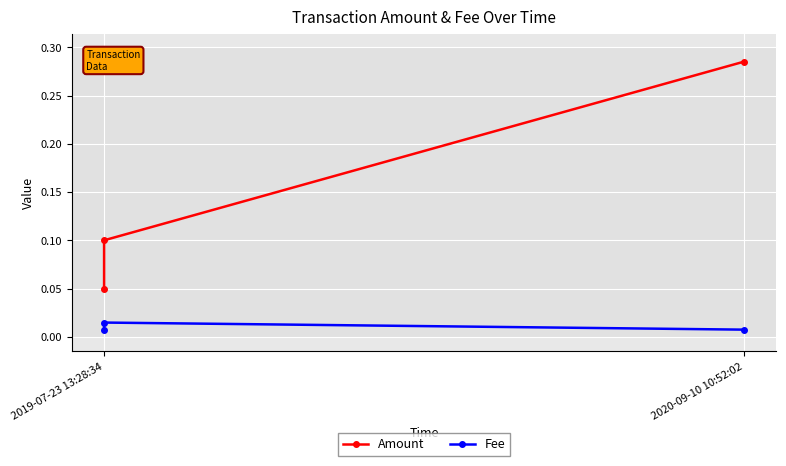

What are all the series names shown in the legend?

Amount, Fee